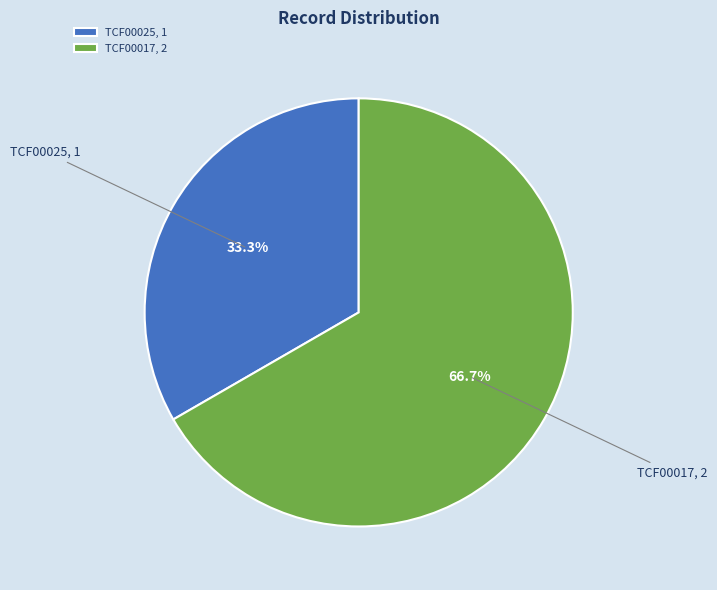

Does any single category account for the majority?

Yes